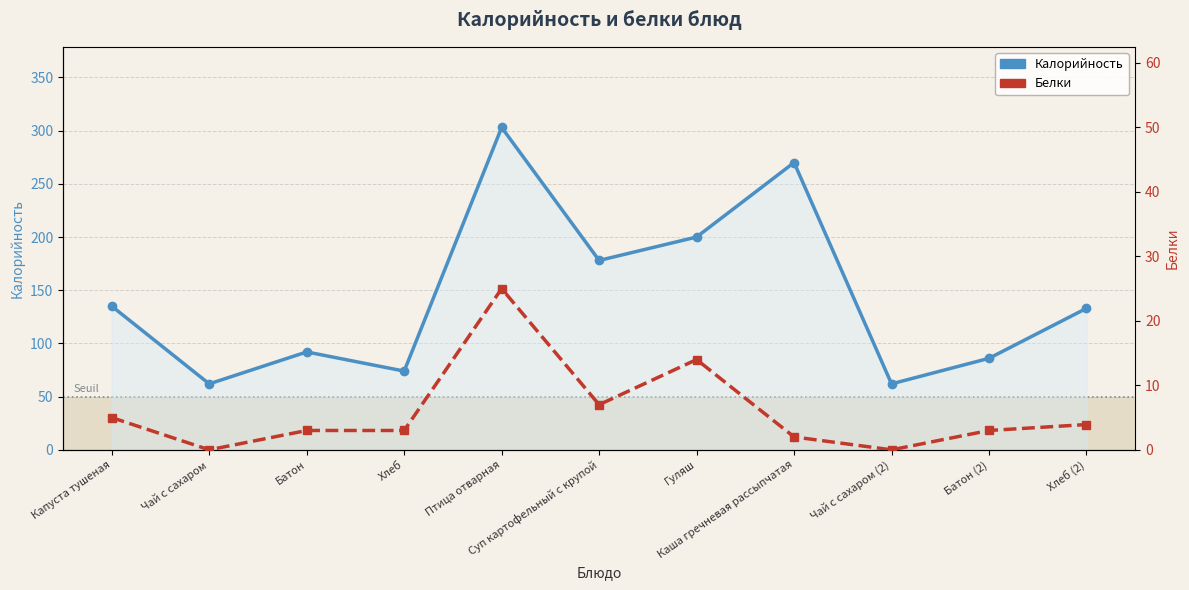

Which series has the widest spread of values?

Калорийность